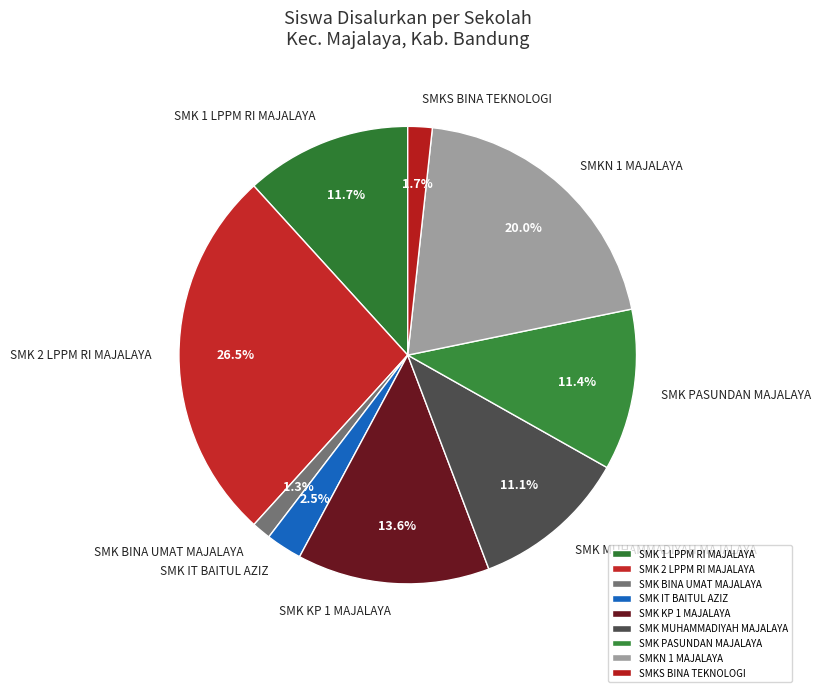

What portion of the pie excludes SMK 1 LPPM RI MAJALAYA?

88.3%